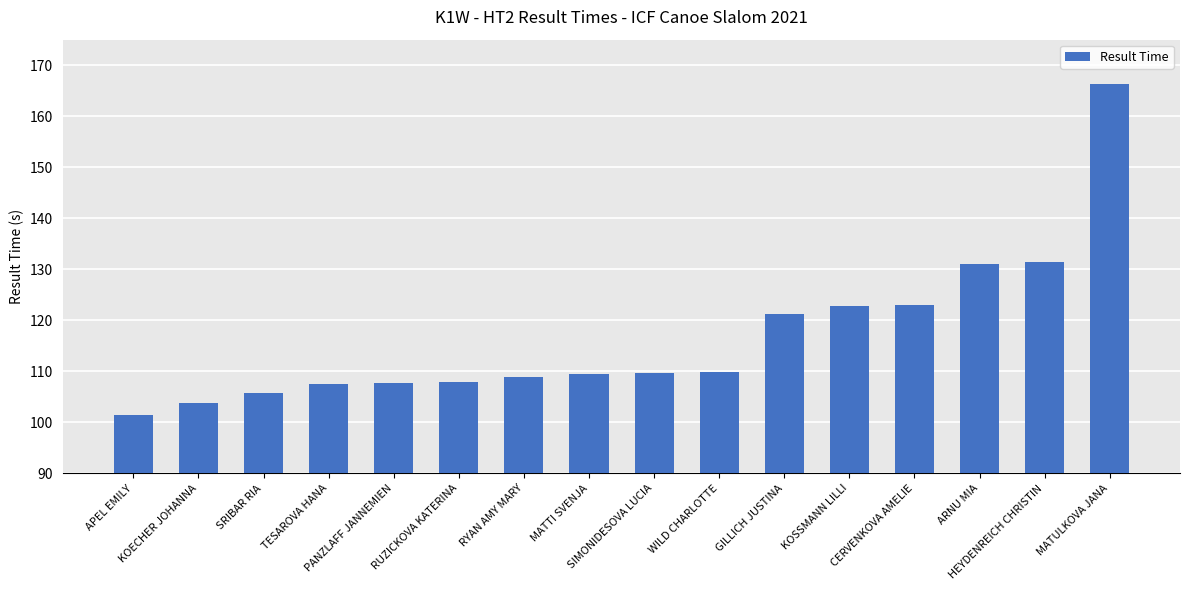

What is the change in value from SRIBAR RIA to WILD CHARLOTTE?

+4.1